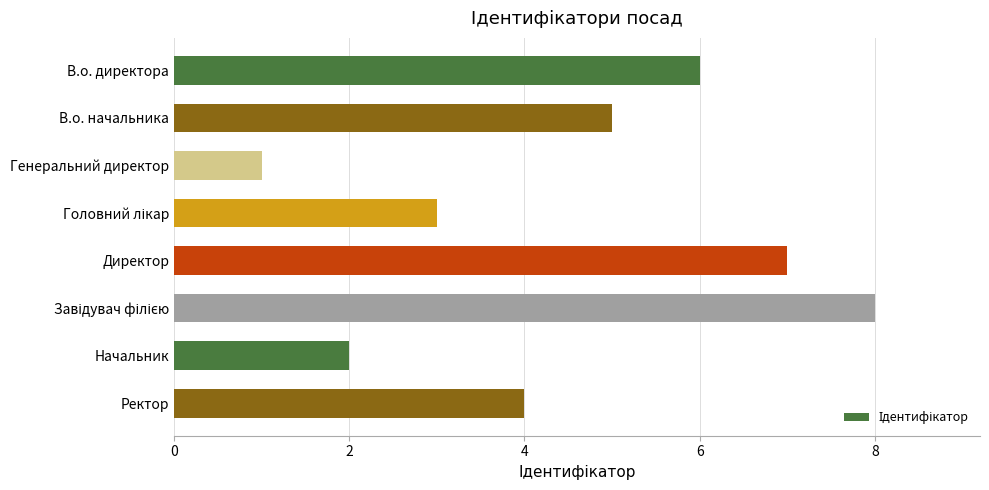

What is the difference between the maximum and minimum values?

7